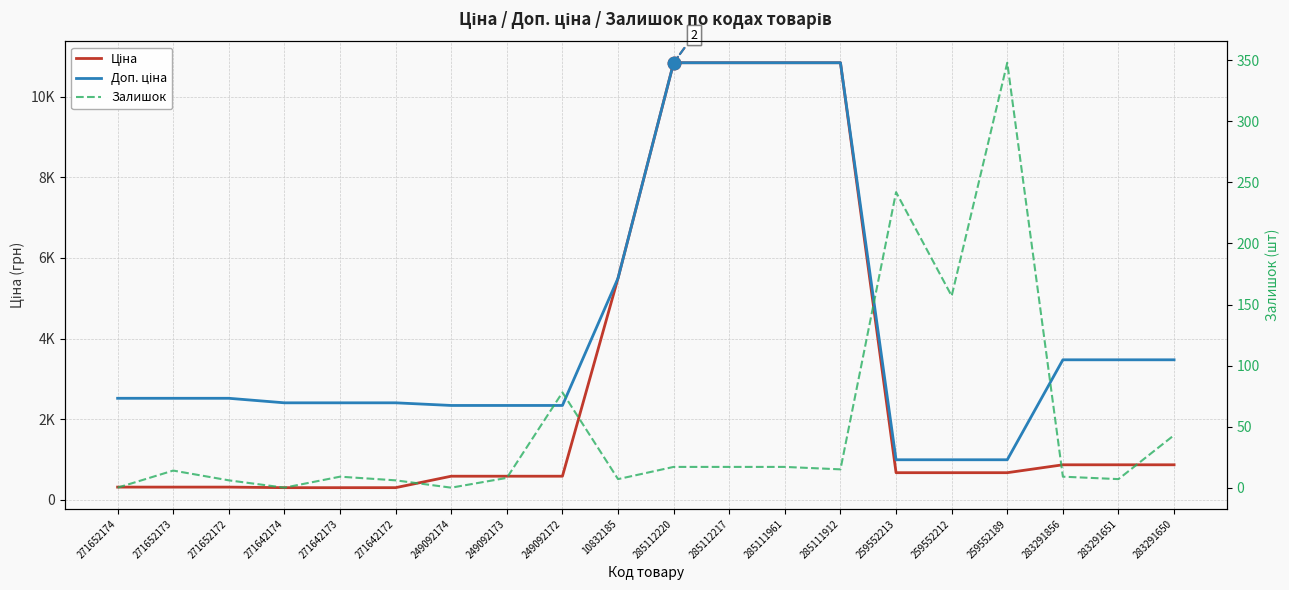

What position from the left is 249092173?

8